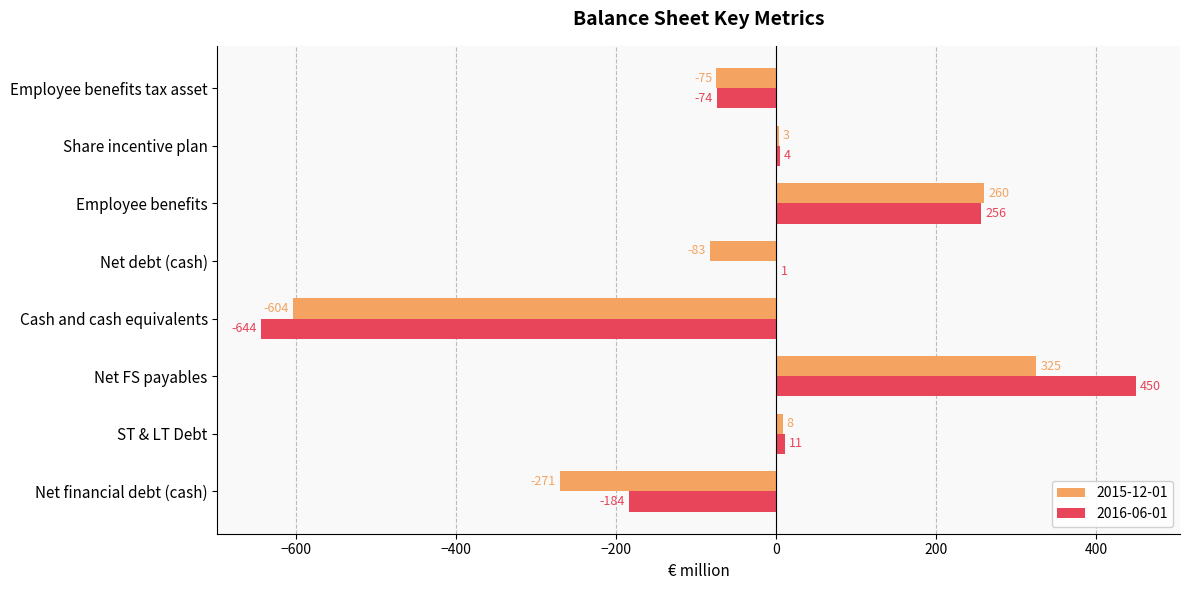

Which category has the highest value in the 2016-06-01 series?

Net FS payables